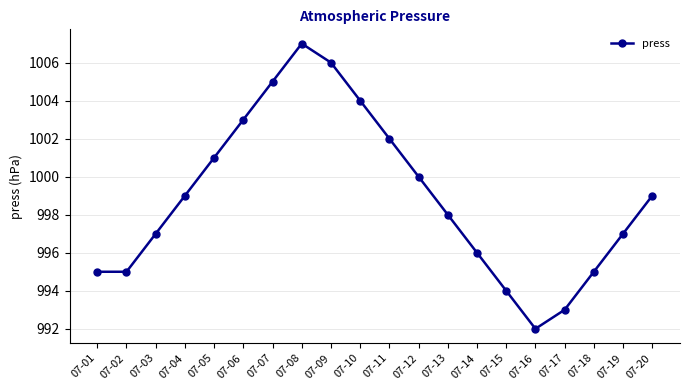

Reading left to right, extract all data points from this chart.

995	995	997	999	1001	1003	1005	1007	1006	1004	1002	1000	998	996	994	992	993	995	997	999